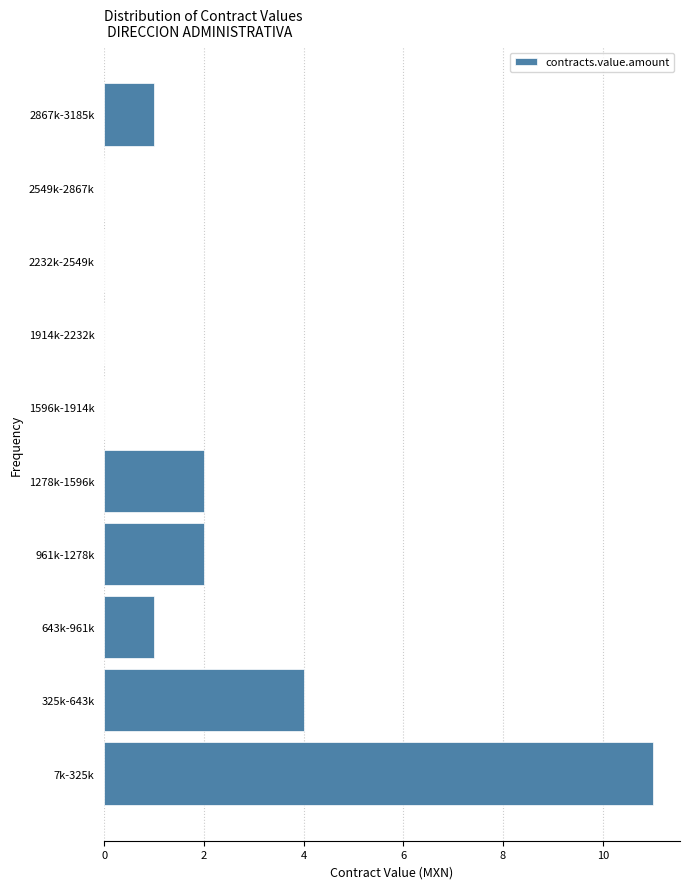

Reading bottom to top, list all the values displayed in this chart.

7k-325k=11	325k-643k=4	643k-961k=1	961k-1278k=2	1278k-1596k=2	1596k-1914k=0	1914k-2232k=0	2232k-2549k=0	2549k-2867k=0	2867k-3185k=1